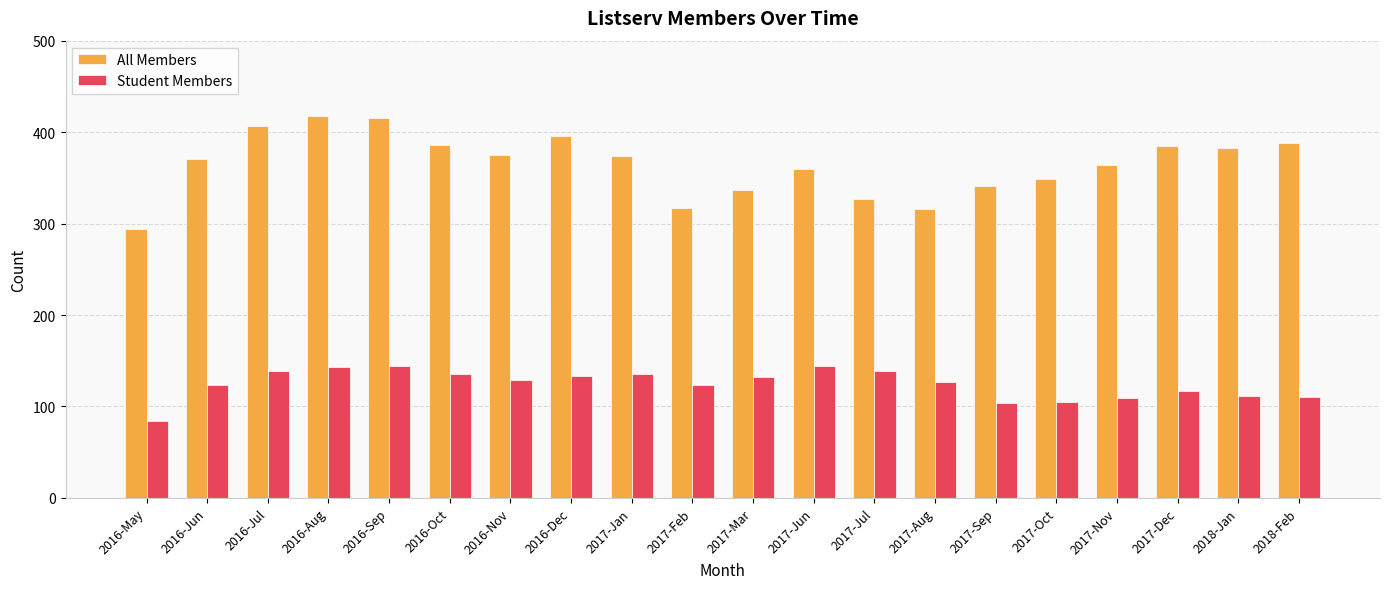

At 2017-Jun, list the series in order from largest to smallest.

All Members, Student Members